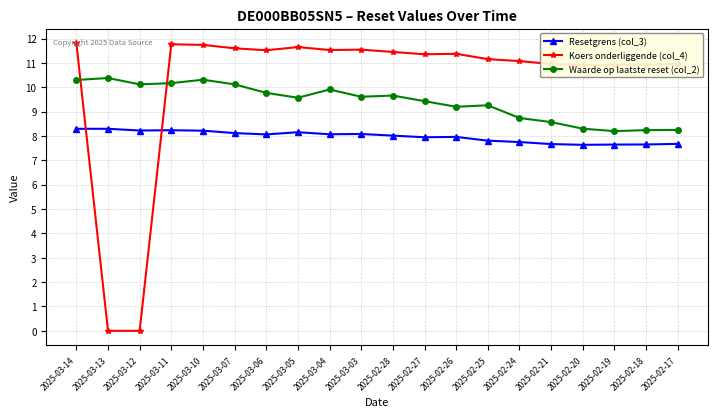

The value of Waarde op laatste reset (col_2) at 2025-02-26 is 9.2. True or false?

True